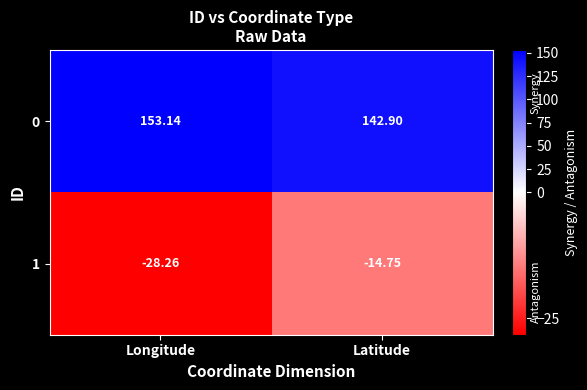

Is the value of 0 at Longitude greater than the value of 1 at Latitude?

Yes